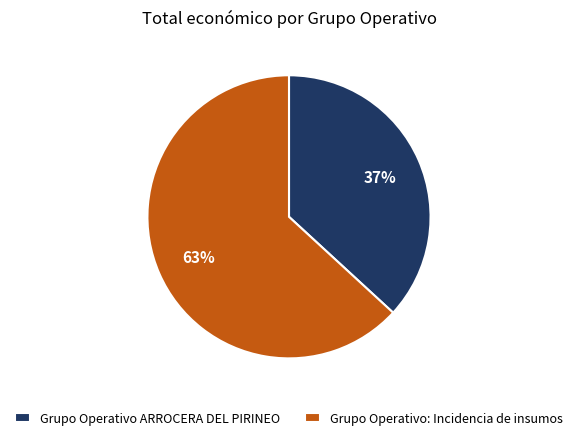

Do Grupo Operativo ARROCERA DEL PIRINEO and Grupo Operativo: Incidencia de insumos together represent more than half of the pie?

Yes